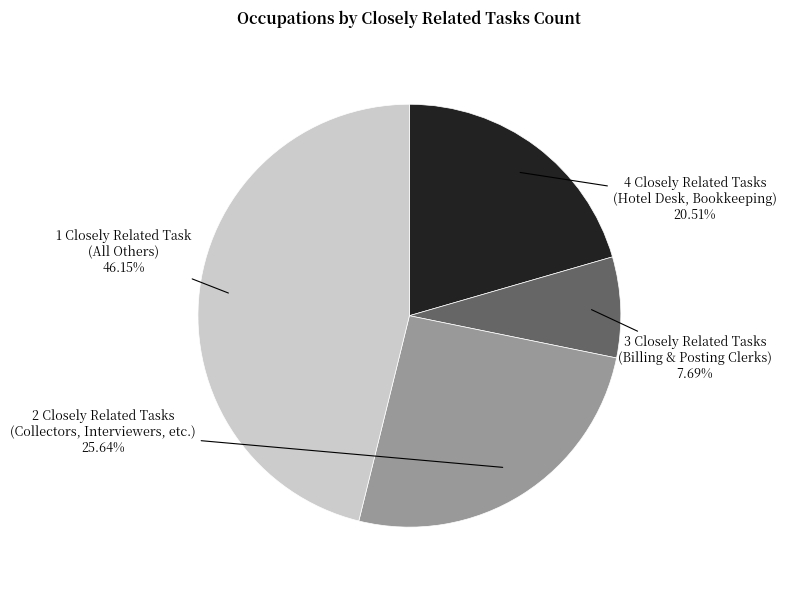

Is there a majority slice in this chart?

No